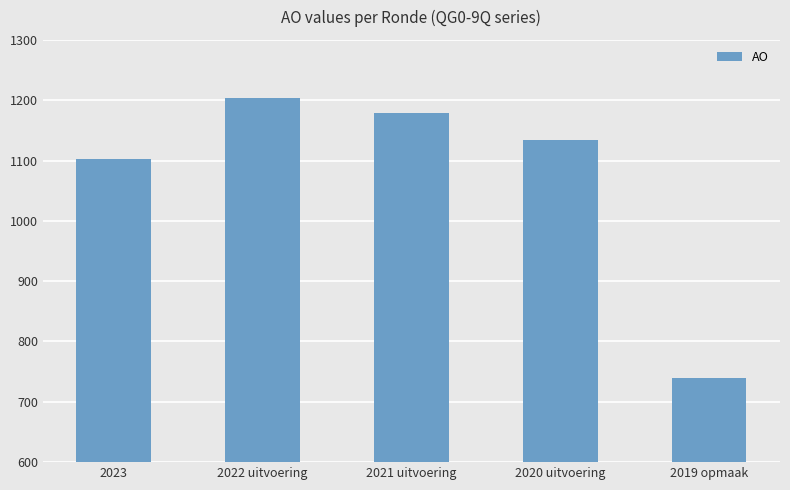

Rank the categories by value from highest to lowest.

2022 uitvoering, 2021 uitvoering, 2020 uitvoering, 2023, 2019 opmaak